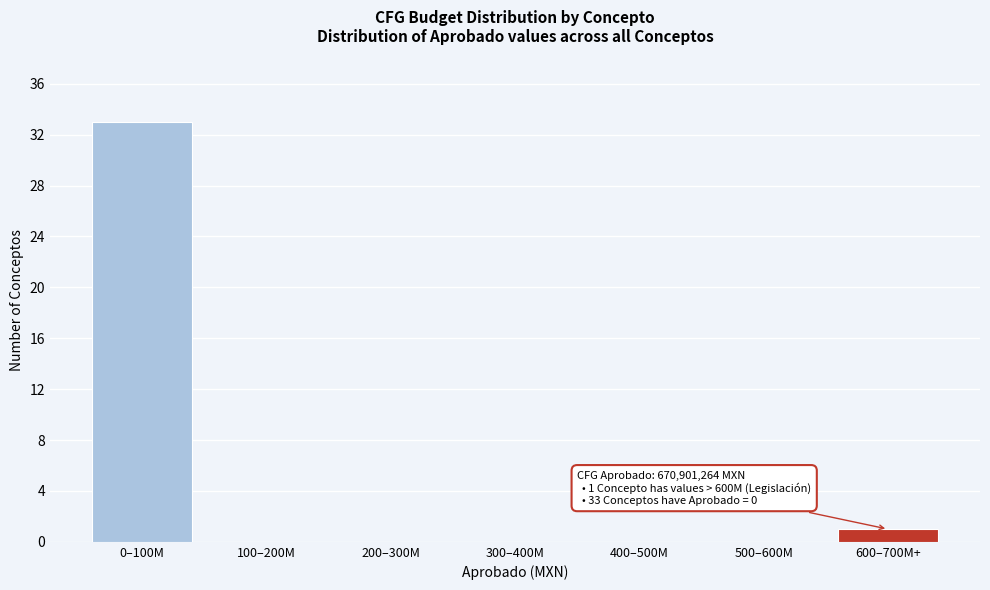

Reading left to right, list all the values displayed in this chart.

0–100M=33	100–200M=0	200–300M=0	300–400M=0	400–500M=0	500–600M=0	600–700M+=1